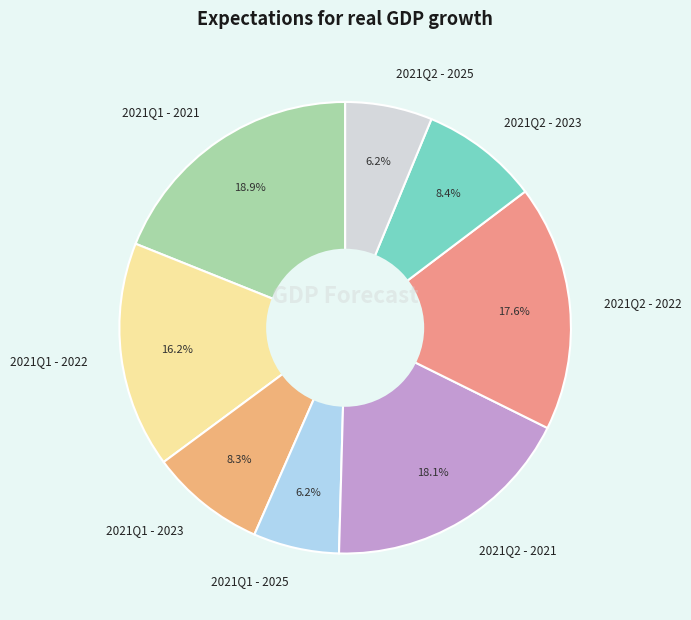

Is there a majority slice in this chart?

No